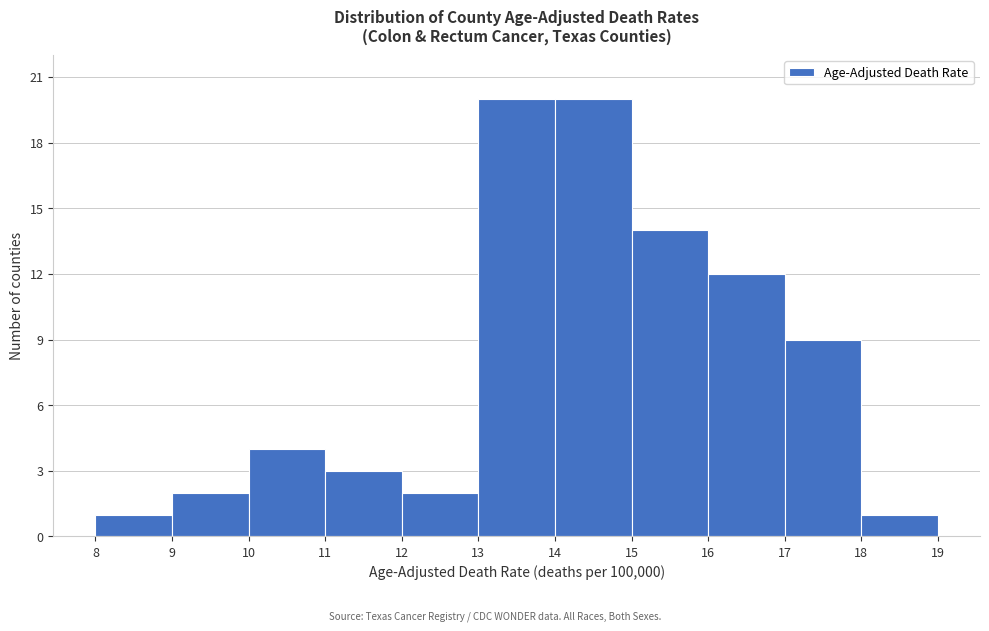

What is the height of the bar covering 8 to 9 on the x-axis? The values are not printed on the chart, so give them approximately, as read against the axis.

1